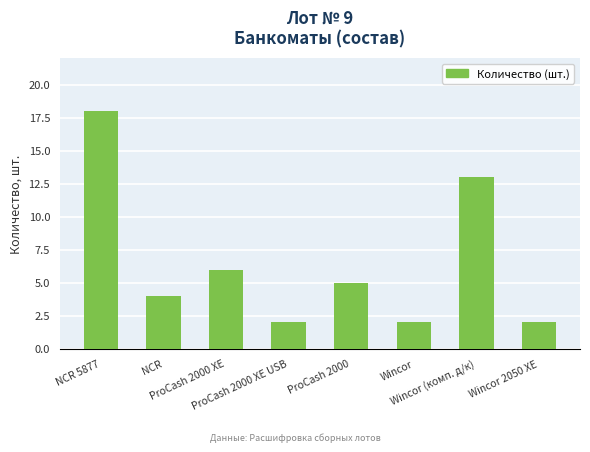

Is it true that the value at Wincor (комп. д/к) is 6?

False